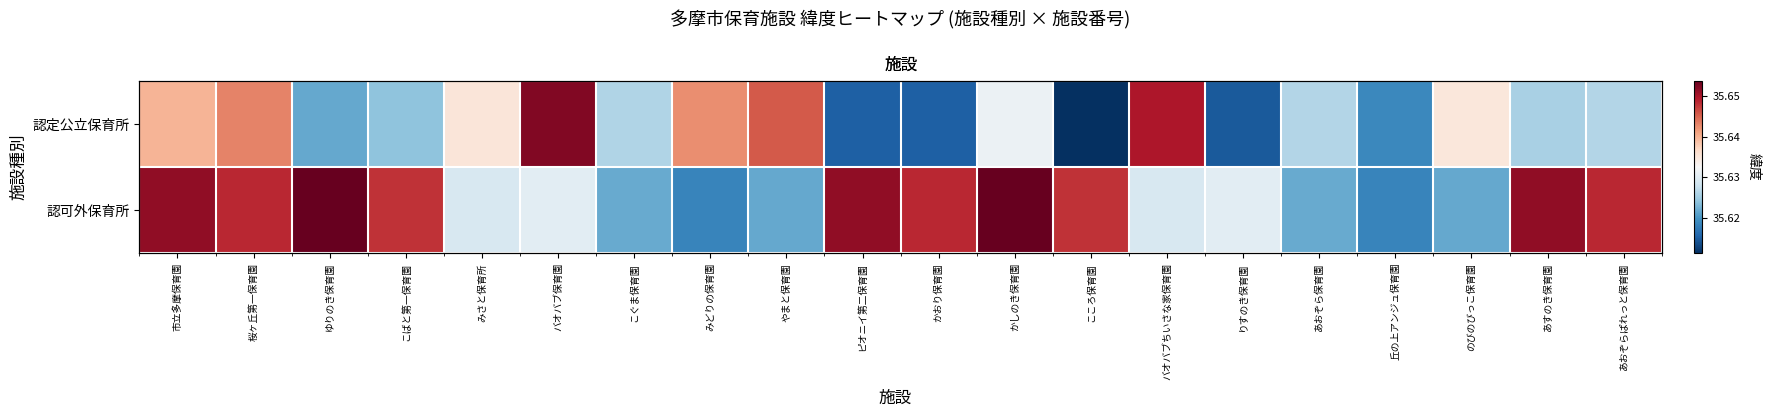

Which has a higher value, 丘の上アンジュ保育園 or こころ保育園?

丘の上アンジュ保育園